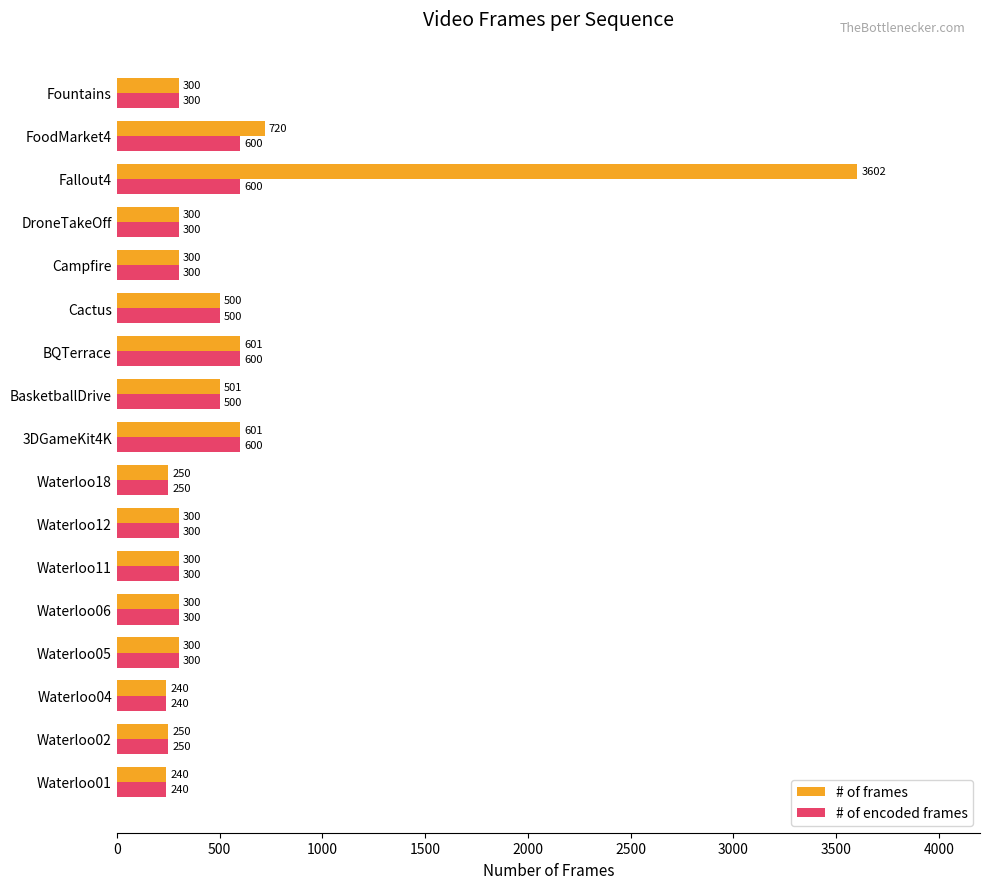

What is the average value of the # of encoded frames series?

381